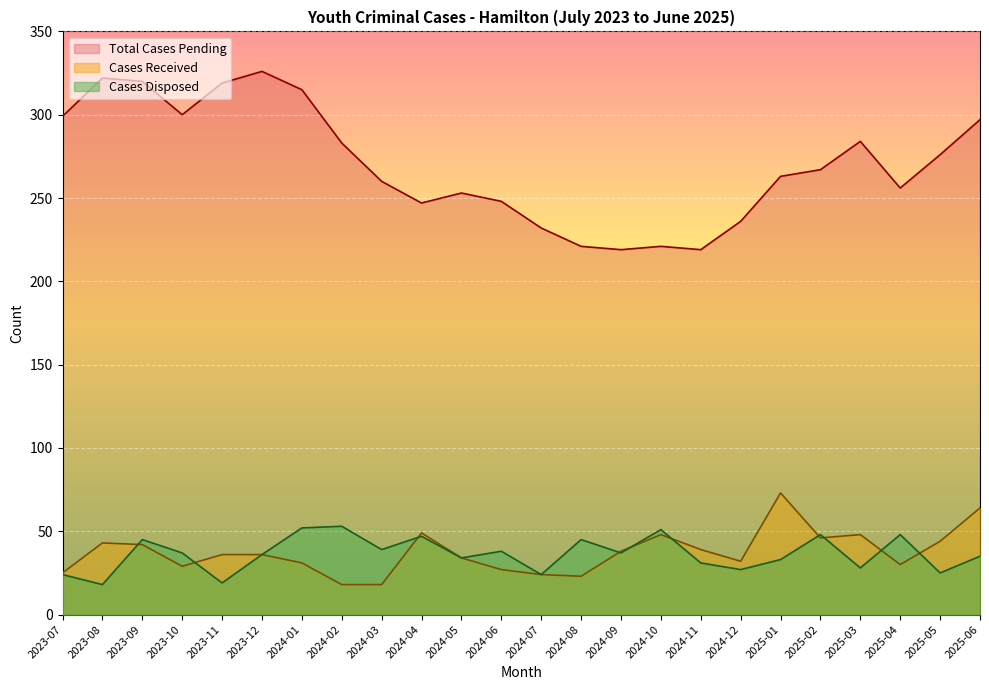

Reading left to right, extract all data points from this chart.

Cases Received: 2023-07=25	2023-08=43	2023-09=42	2023-10=29	2023-11=36	2023-12=36	2024-01=31	2024-02=18	2024-03=18	2024-04=49	2024-05=34	2024-06=27	2024-07=24	2024-08=23	2024-09=38	2024-10=48	2024-11=39	2024-12=32	2025-01=73	2025-02=46	2025-03=48	2025-04=30	2025-05=44	2025-06=64
Cases Disposed: 2023-07=24	2023-08=18	2023-09=45	2023-10=37	2023-11=19	2023-12=36	2024-01=52	2024-02=53	2024-03=39	2024-04=47	2024-05=34	2024-06=38	2024-07=24	2024-08=45	2024-09=37	2024-10=51	2024-11=31	2024-12=27	2025-01=33	2025-02=48	2025-03=28	2025-04=48	2025-05=25	2025-06=35
Total Cases Pending: 2023-07=299	2023-08=322	2023-09=320	2023-10=300	2023-11=319	2023-12=326	2024-01=315	2024-02=283	2024-03=260	2024-04=247	2024-05=253	2024-06=248	2024-07=232	2024-08=221	2024-09=219	2024-10=221	2024-11=219	2024-12=236	2025-01=263	2025-02=267	2025-03=284	2025-04=256	2025-05=276	2025-06=297